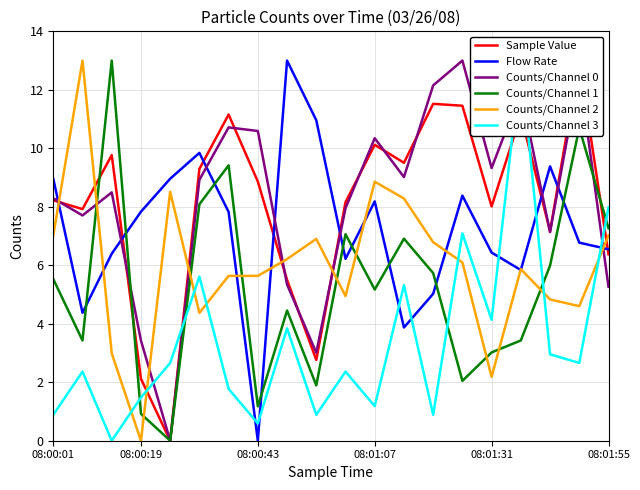

The value of Counts/Channel 1 at 08:00:01 is 5.5. True or false?

True